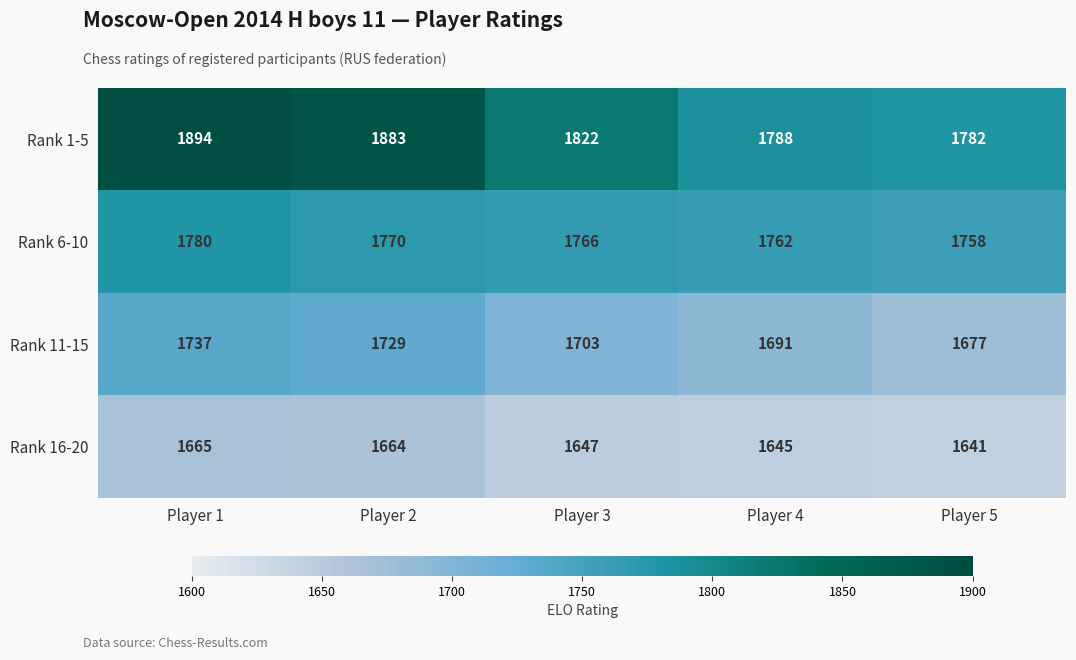

What is the difference between the maximum and minimum values in the Rank 1-5 series?

112